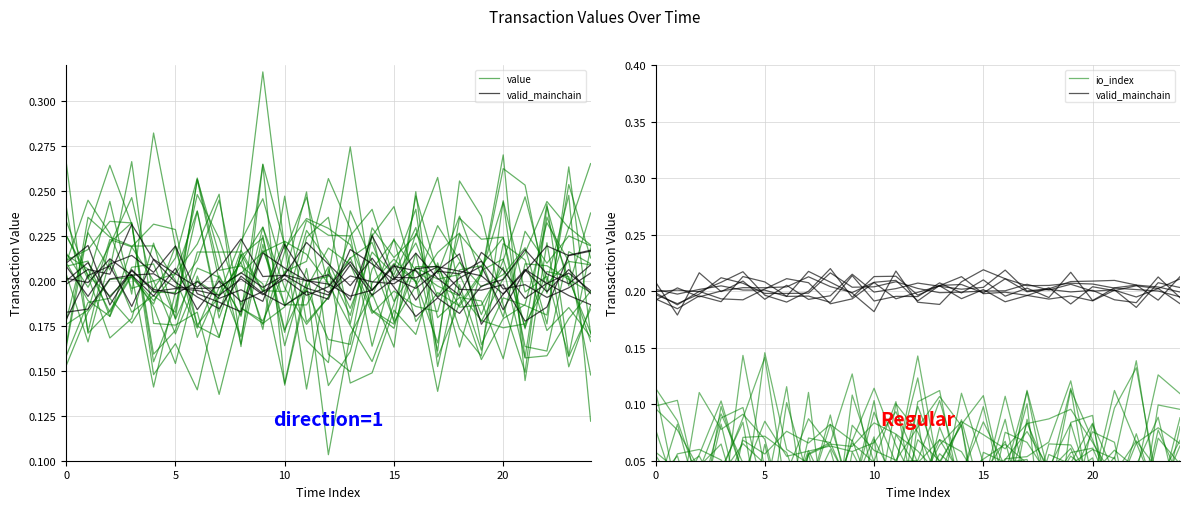

At 15, list the series in order from largest to smallest.

value, valid_mainchain, io_index